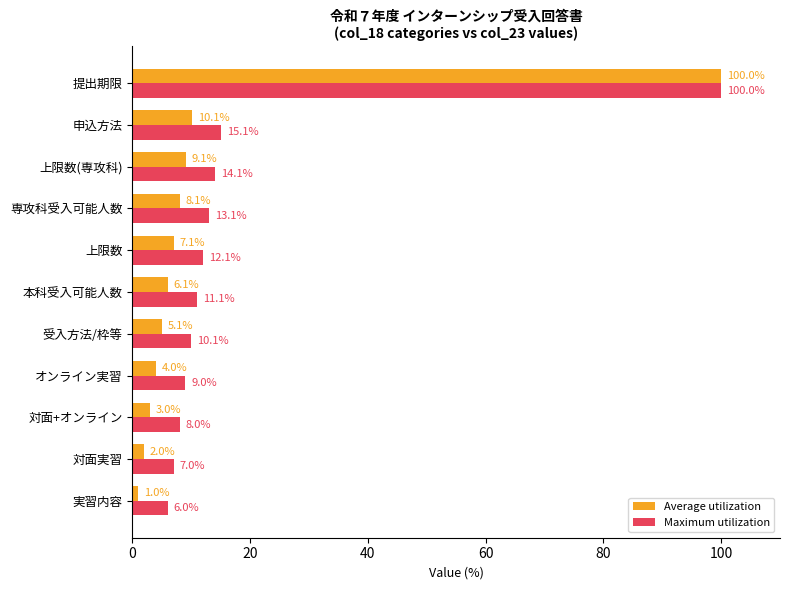

What is the sum of all Maximum utilization values?

205.6